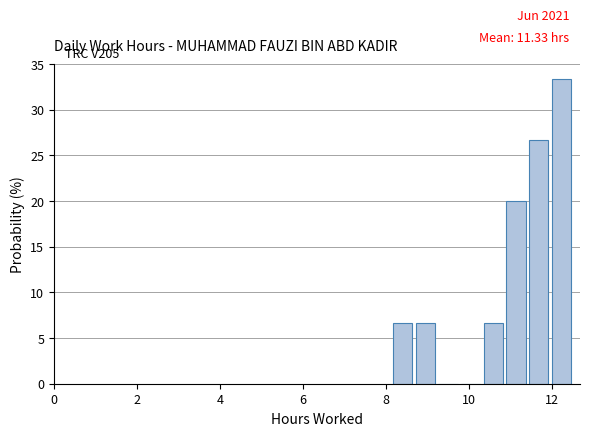

Around what value on the x-axis is the tallest bar? Give the approximate position of its centre, as read against the axis.

12.2